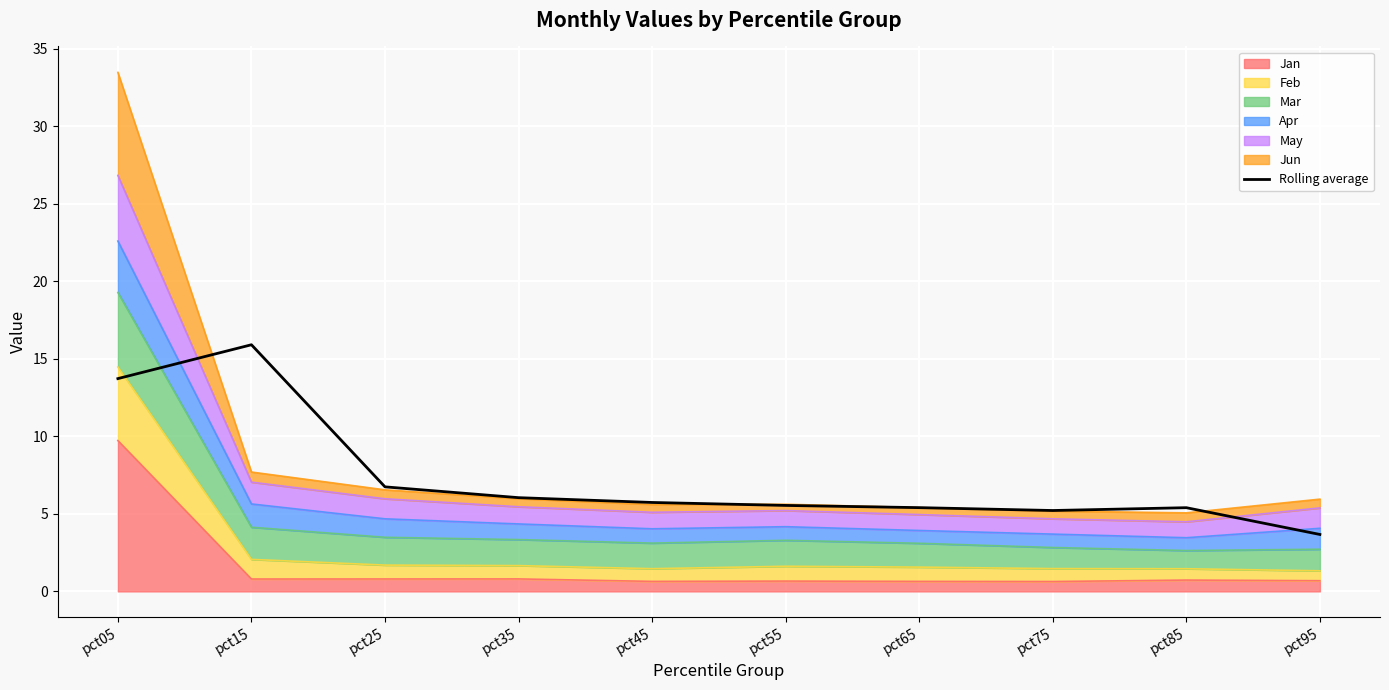

Reading left to right, transcribe all the data shown in this chart.

pct05=13.7	pct15=15.9	pct25=6.7	pct35=6.0	pct45=5.7	pct55=5.5	pct65=5.4	pct75=5.2	pct85=5.4	pct95=3.7